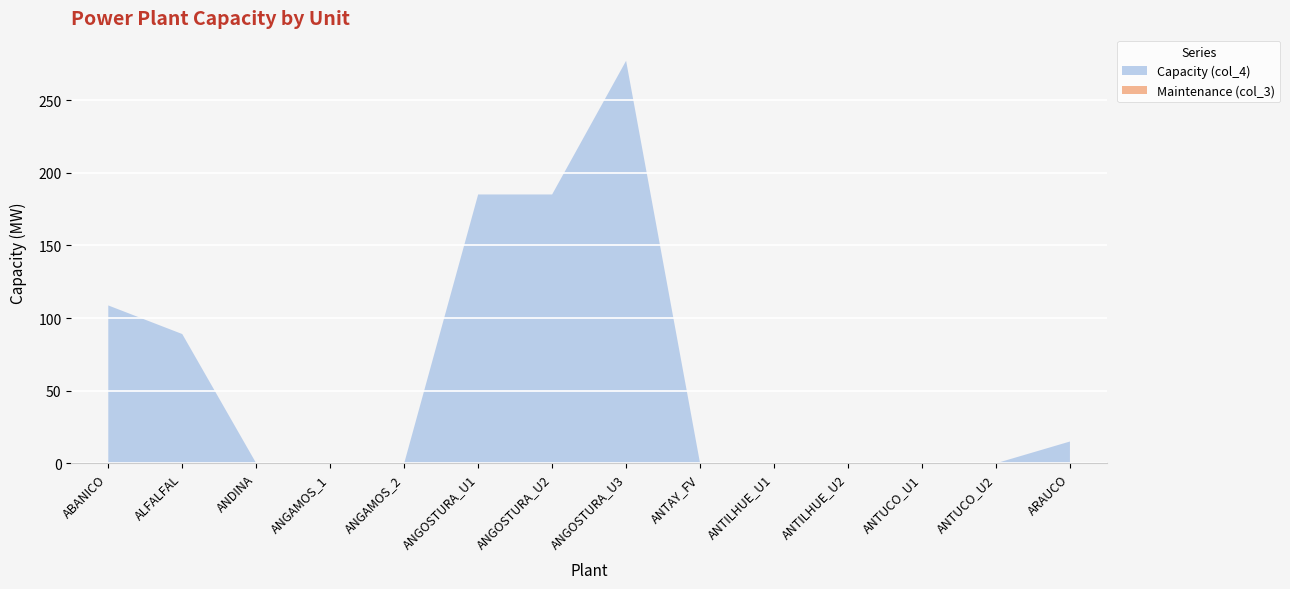

Reading right to left, what are all the values shown in this chart?

Capacity (col_4): ARAUCO=15.0	ANTUCO_U2=0.0	ANTUCO_U1=0.0	ANTILHUE_U2=0.0	ANTILHUE_U1=0.0	ANTAY_FV=0.0	ANGOSTURA_U3=277.2	ANGOSTURA_U2=185.1	ANGOSTURA_U1=185.1	ANGAMOS_2=0.0	ANGAMOS_1=0.0	ANDINA=0.0	ALFALFAL=89.0	ABANICO=108.7
Maintenance (col_3): ARAUCO=0.0	ANTUCO_U2=0.0	ANTUCO_U1=0.0	ANTILHUE_U2=0.0	ANTILHUE_U1=0.0	ANTAY_FV=0.0	ANGOSTURA_U3=0.0	ANGOSTURA_U2=0.0	ANGOSTURA_U1=0.0	ANGAMOS_2=0.0	ANGAMOS_1=0.0	ANDINA=0.0	ALFALFAL=0.0	ABANICO=0.0